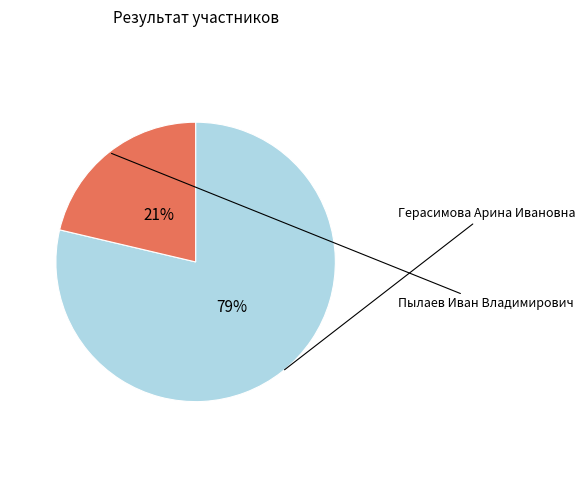

Is there a majority slice in this chart?

Yes